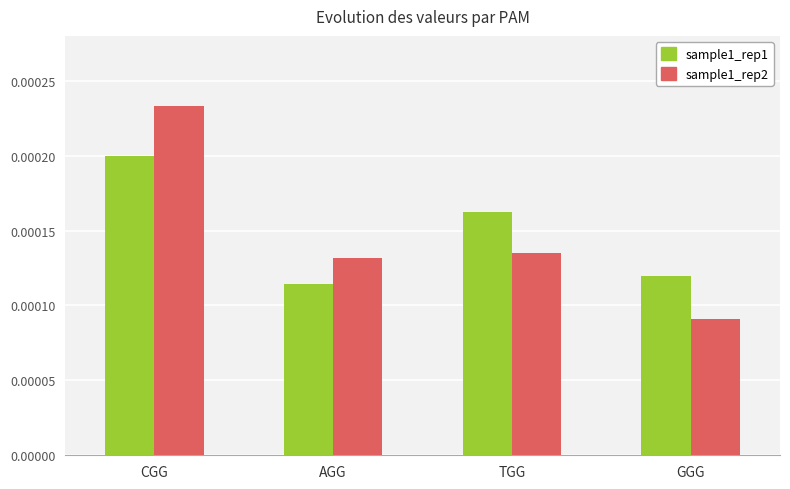

What is the label of the 3rd bar from the left?

TGG